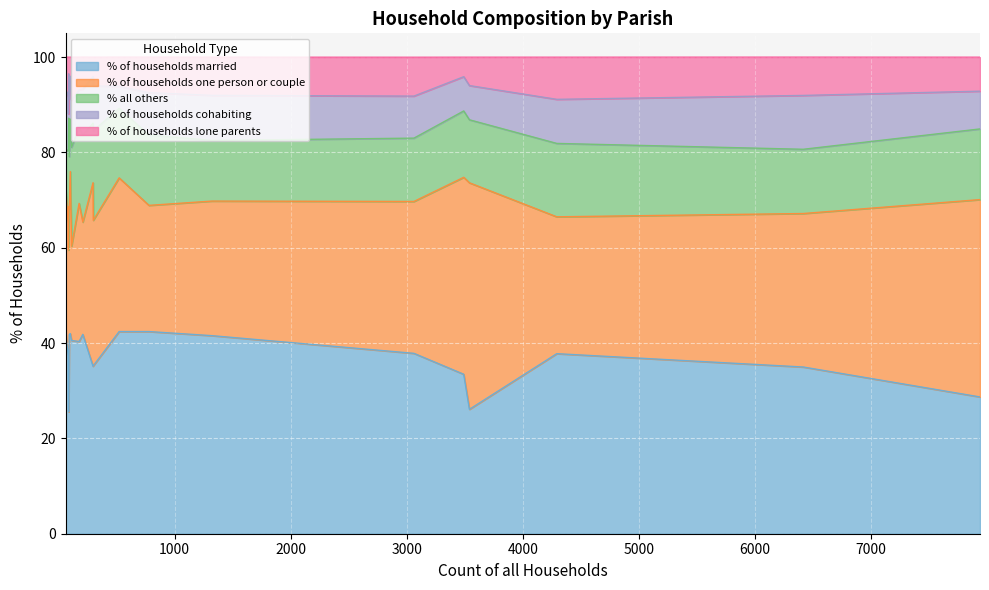

What is the highest value of the % of households married series?

42.4